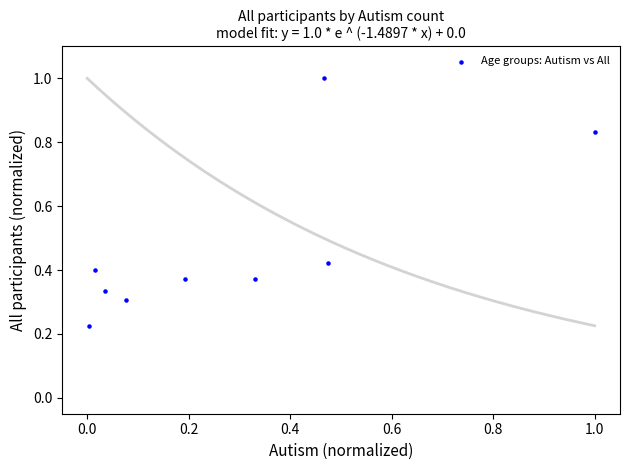

What is the average Y value?

0.5